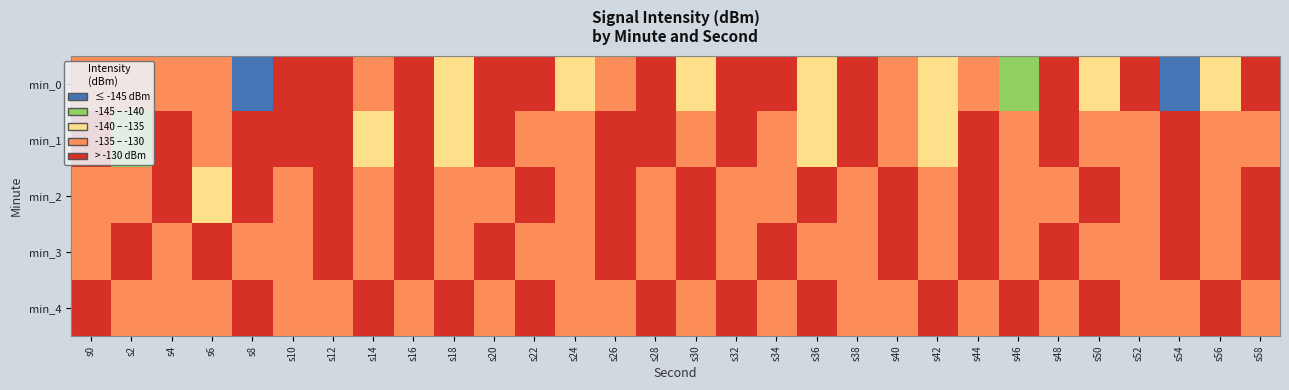

Reading right to left, what are all the values shown in this chart?

min_0: s58=-127.3	s56=-138.2	s54=-150.2	s52=-126.9	s50=-136.5	s48=-128.7	s46=-141.7	s44=-133.4	s42=-138.6	s40=-130.6	s38=-124.2	s36=-137.8	s34=-124.9	s32=-126.0	s30=-137.2	s28=-129.8	s26=-131.5	s24=-135.7	s22=-127.6	s20=-126.2	s18=-138.3	s16=-124.8	s14=-130.0	s12=-126.0	s10=-124.9	s8=-147.7	s6=-132.7	s4=-133.1	s2=-131.4	s0=-132.6
min_1: s58=-131.0	s56=-133.6	s54=-128.7	s52=-130.1	s50=-134.9	s48=-127.4	s46=-132.8	s44=-129.2	s42=-136.5	s40=-131.7	s38=-128.3	s36=-135.2	s34=-130.6	s32=-127.9	s30=-133.4	s28=-126.7	s26=-129.8	s24=-134.1	s22=-131.2	s20=-128.5	s18=-136.0	s16=-129.7	s14=-135.3	s12=-126.4	s10=-129.5	s8=-129.5	s6=-132.1	s4=-127.6	s2=-141.9	s0=-123.3
min_2: s58=-127.1	s56=-132.7	s54=-129.2	s52=-131.5	s50=-128.9	s48=-134.4	s46=-130.6	s44=-127.8	s42=-132.9	s40=-129.7	s38=-131.3	s36=-128.5	s34=-133.1	s32=-130.9	s30=-127.6	s28=-132.4	s26=-129.8	s24=-131.7	s22=-128.1	s20=-134.2	s18=-130.5	s16=-126.9	s14=-133.6	s12=-129.4	s10=-131.8	s8=-127.3	s6=-135.1	s4=-128.7	s2=-132.5	s0=-130.2
min_3: s58=-129.5	s56=-131.6	s54=-128.2	s52=-133.9	s50=-130.4	s48=-127.4	s46=-132.6	s44=-129.9	s42=-131.2	s40=-128.6	s38=-133.0	s36=-130.8	s34=-127.7	s32=-132.3	s30=-129.6	s28=-131.4	s26=-128.0	s24=-133.7	s22=-130.2	s20=-127.5	s18=-132.8	s16=-129.3	s14=-131.9	s12=-128.4	s10=-134.1	s8=-130.6	s6=-127.9	s4=-133.4	s2=-129.8	s0=-131.5
min_4: s58=-131.1	s56=-128.4	s54=-133.9	s52=-130.6	s50=-127.9	s48=-132.2	s46=-129.7	s44=-131.4	s42=-128.1	s40=-133.6	s38=-130.3	s36=-127.5	s34=-132.8	s32=-129.4	s30=-131.6	s28=-128.3	s26=-134.0	s24=-130.7	s22=-127.8	s20=-132.5	s18=-129.1	s16=-131.8	s14=-128.6	s12=-134.3	s10=-130.9	s8=-127.2	s6=-133.8	s4=-130.4	s2=-132.1	s0=-128.9